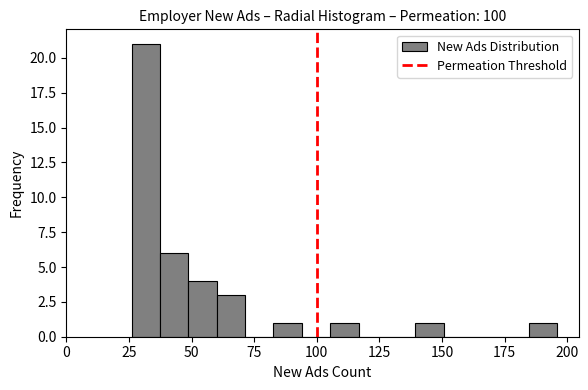

Read against the x-axis, roughly where is the centre of the tallest bar?

30